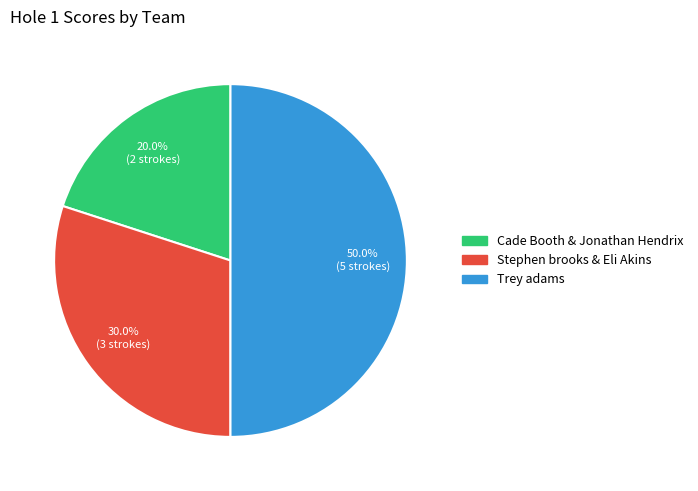

True or false: Trey adams accounts for 50% of the total.

True